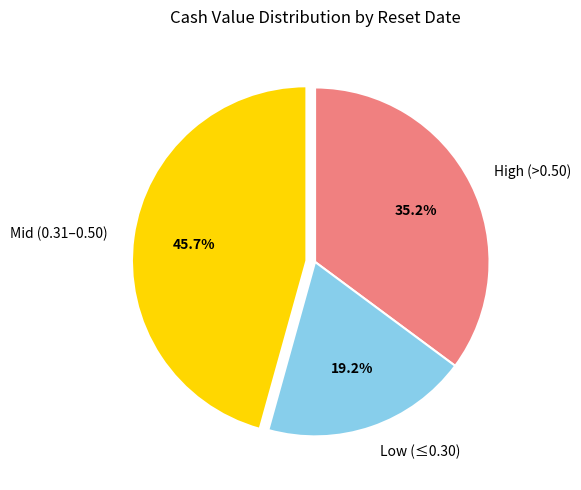

Is there any slice that represents more than half of the pie?

No